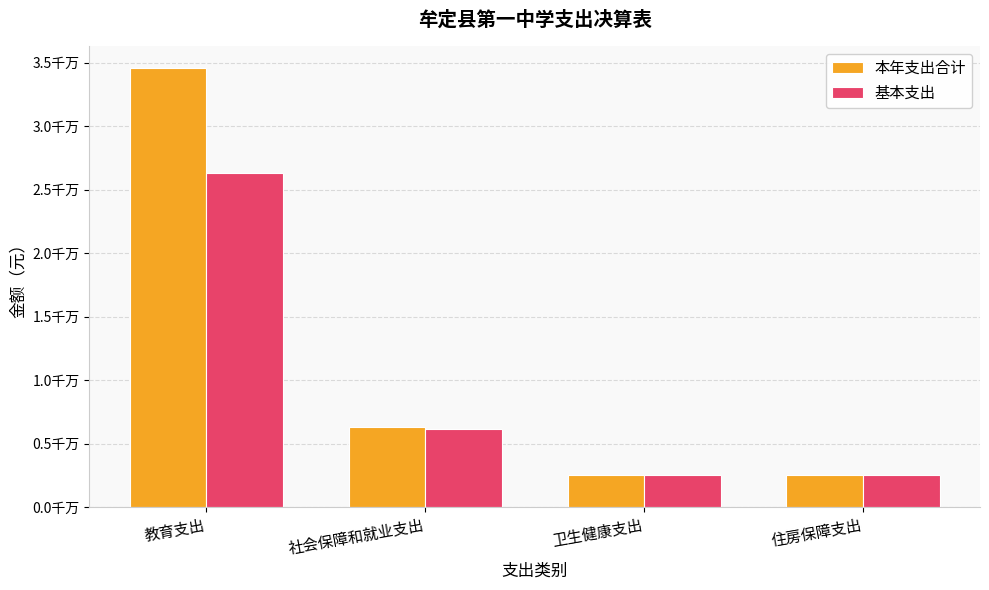

What are all the series names shown in the legend?

本年支出合计, 基本支出